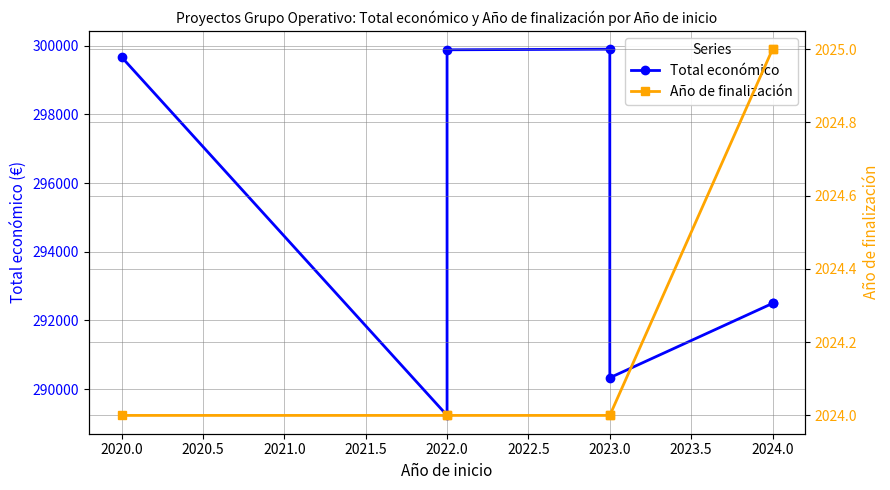

True or false: Total económico and Año de finalización intersect in this chart.

False